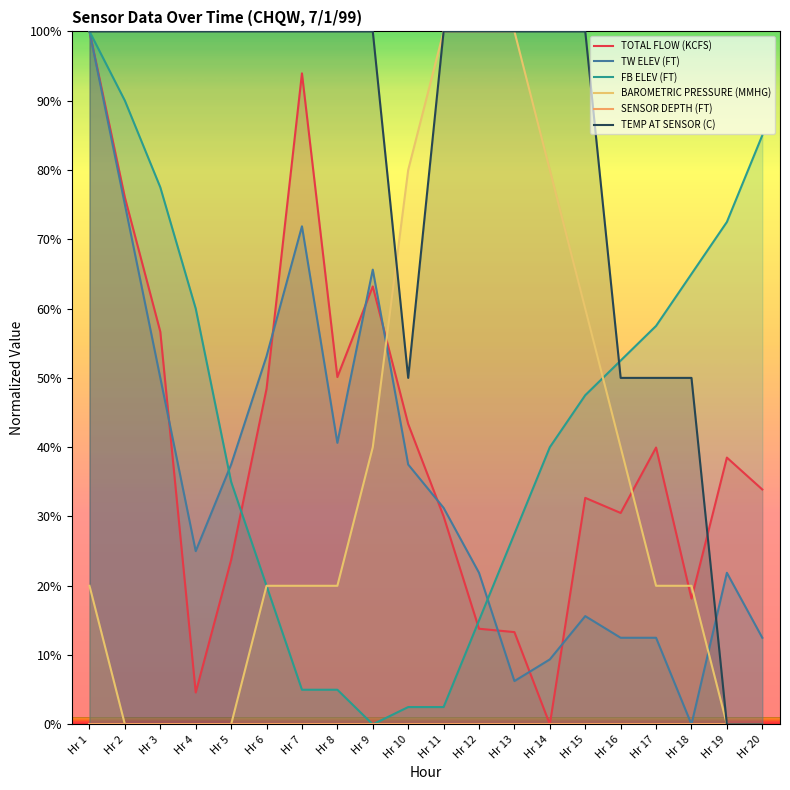

Which series has the widest spread of values?

TOTAL FLOW (KCFS)